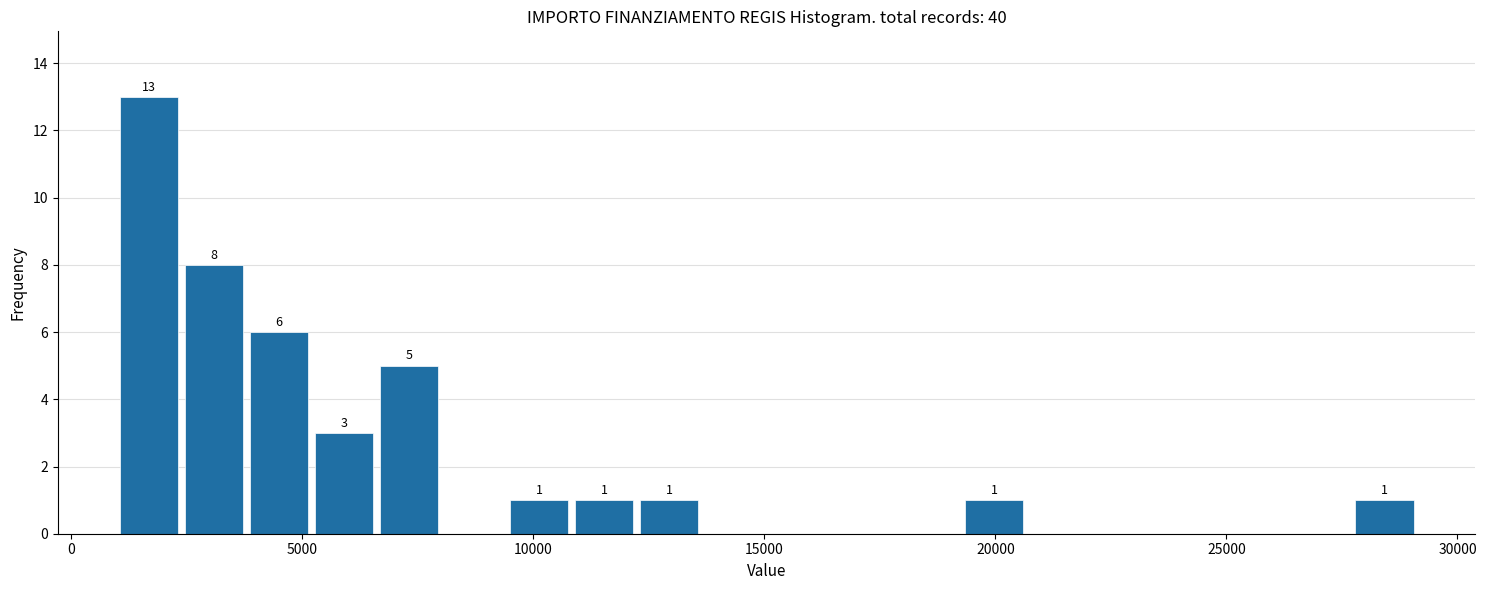

Read against the x-axis, roughly where is the centre of the tallest bar?

1500